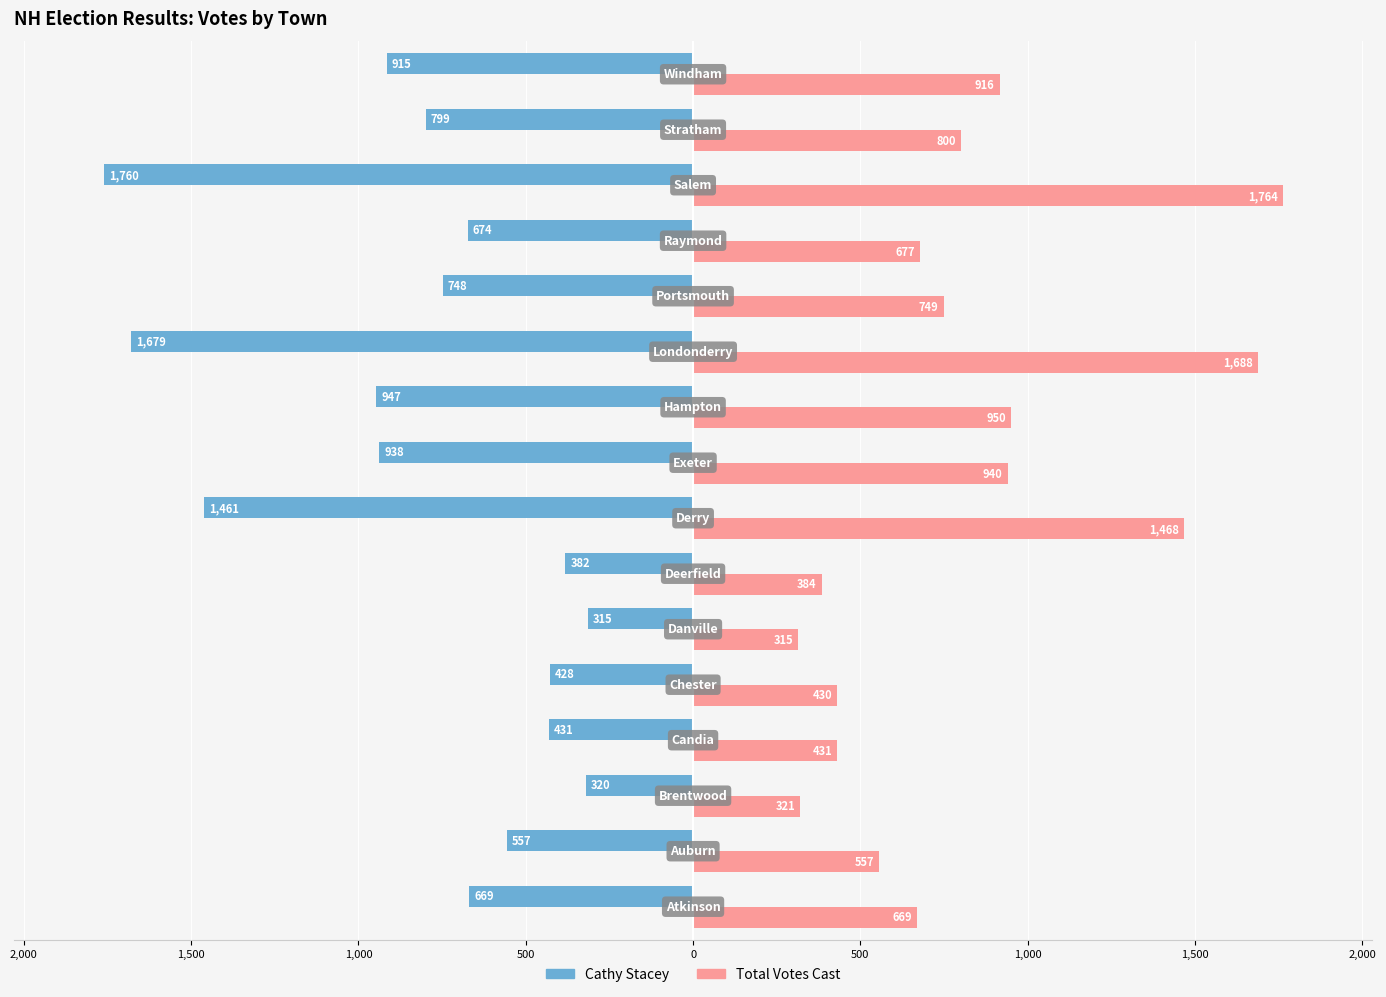

What are all the series names shown in the legend?

Cathy Stacey, Total Votes Cast